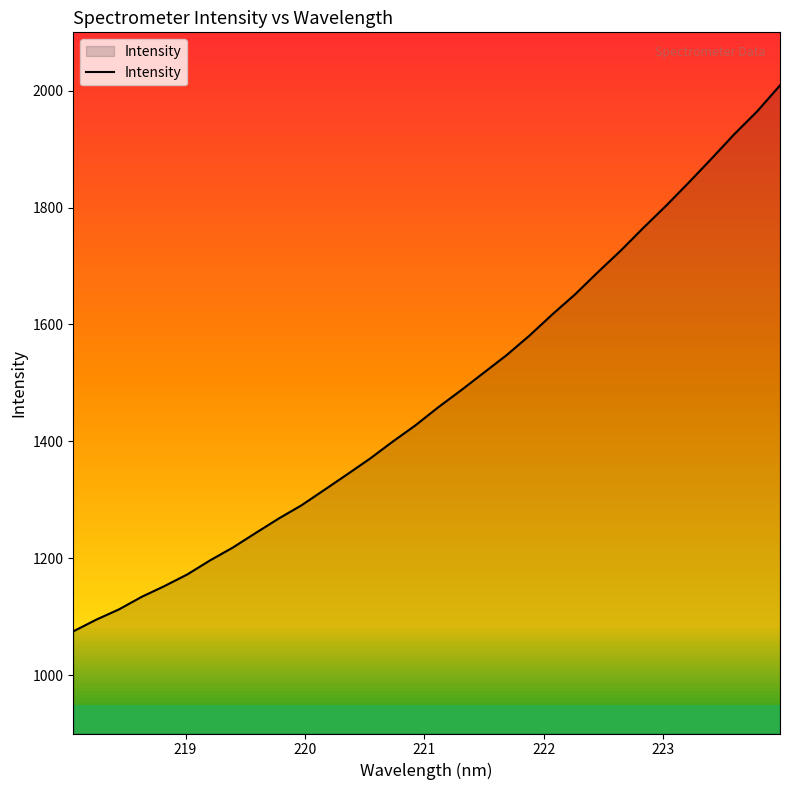

What is the maximum value for Intensity?

2009.2